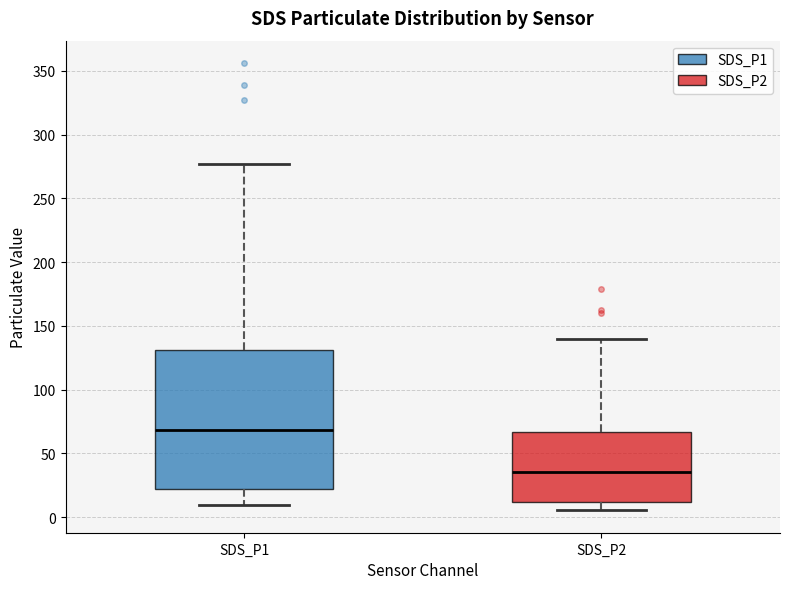

Comparing the boxes themselves (not the whiskers), which one is the tallest?

SDS_P1